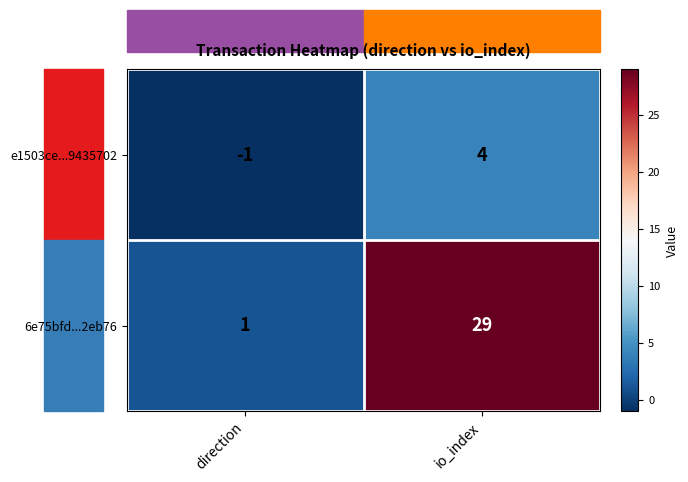

What is the total value across all series at io_index?

33